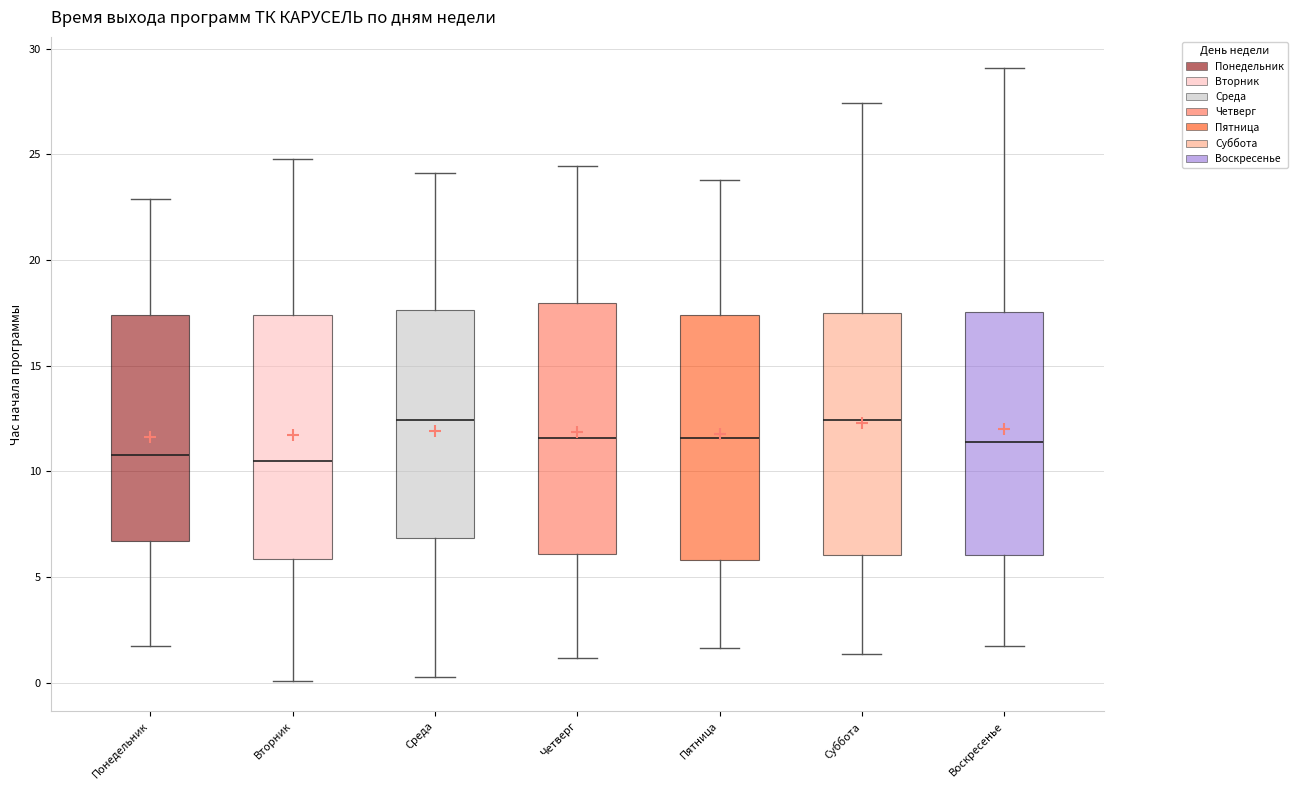

Reading left to right, read every box against the y-axis: the position of its median line, the range the box covers, and the ends of its whiskers. The values are not printed on the chart, so give them approximately, as read against the axis.

Понедельник: median 11.0, box 6.5 to 17.5, whiskers 1.5 to 23.0
Вторник: median 10.5, box 6.0 to 17.5, whiskers 0.0 to 25.0
Среда: median 12.5, box 7.0 to 17.5, whiskers 0.5 to 24.0
Четверг: median 11.5, box 6.0 to 18.0, whiskers 1.0 to 24.5
Пятница: median 11.5, box 6.0 to 17.5, whiskers 1.5 to 24.0
Суббота: median 12.5, box 6.0 to 17.5, whiskers 1.5 to 27.5
Воскресенье: median 11.5, box 6.0 to 17.5, whiskers 1.5 to 29.0